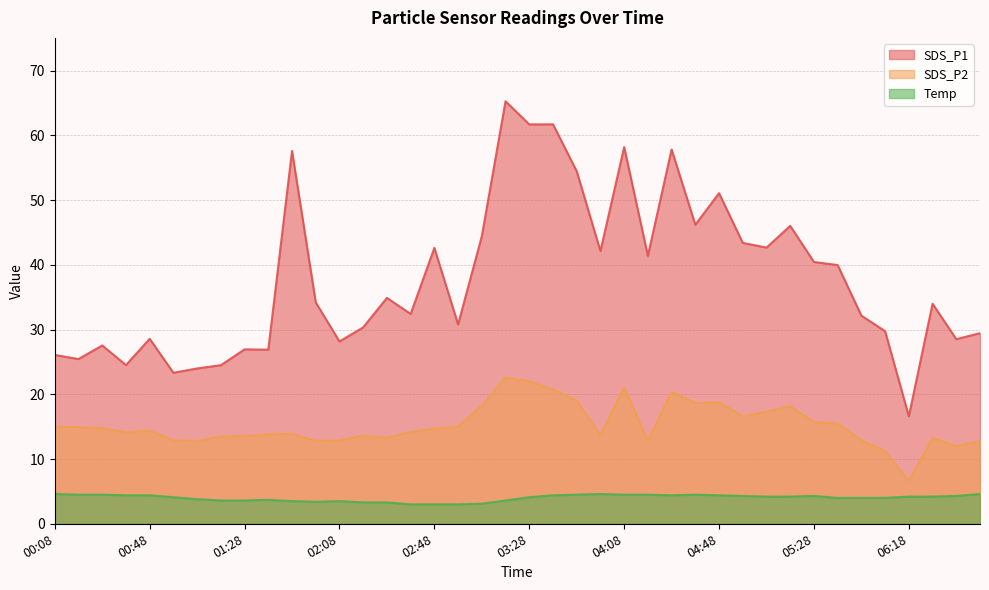

What is the sum of the Temp values at 03:58 and 00:38?

9.0